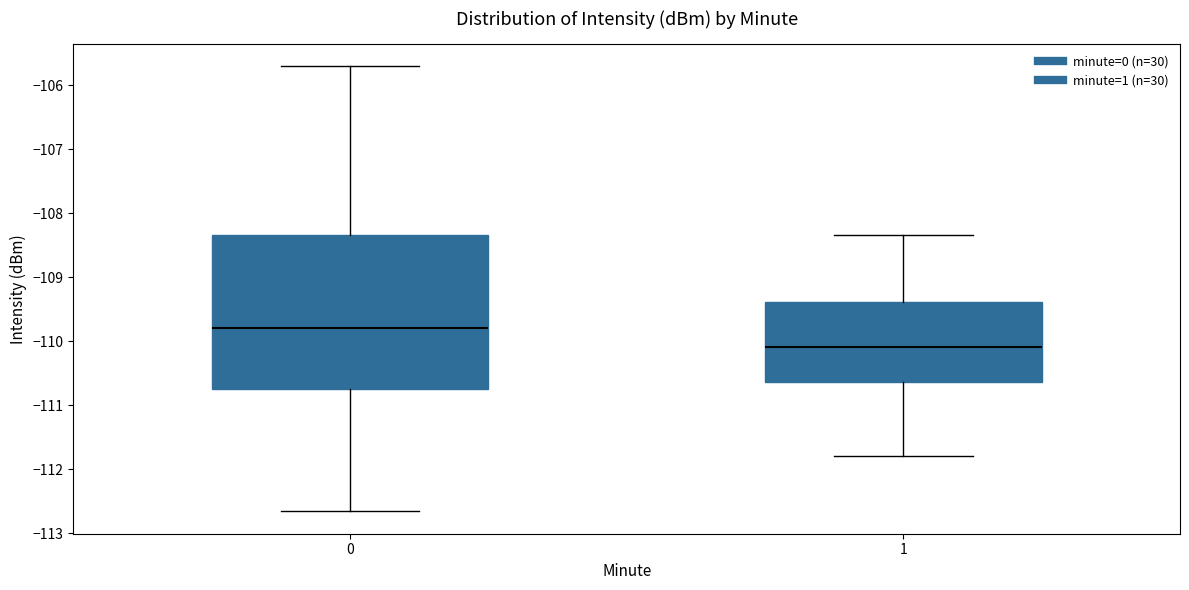

Reading left to right, transcribe this box plot: for each box, give where its median line is, the range the box spans, and where its two whiskers end, as read against the y-axis. The values are not printed on the chart, so give them approximately, as read against the axis.

0: median -109.8, box -110.7 to -108.3, whiskers -112.7 to -105.7
1: median -110.1, box -110.6 to -109.4, whiskers -111.8 to -108.3